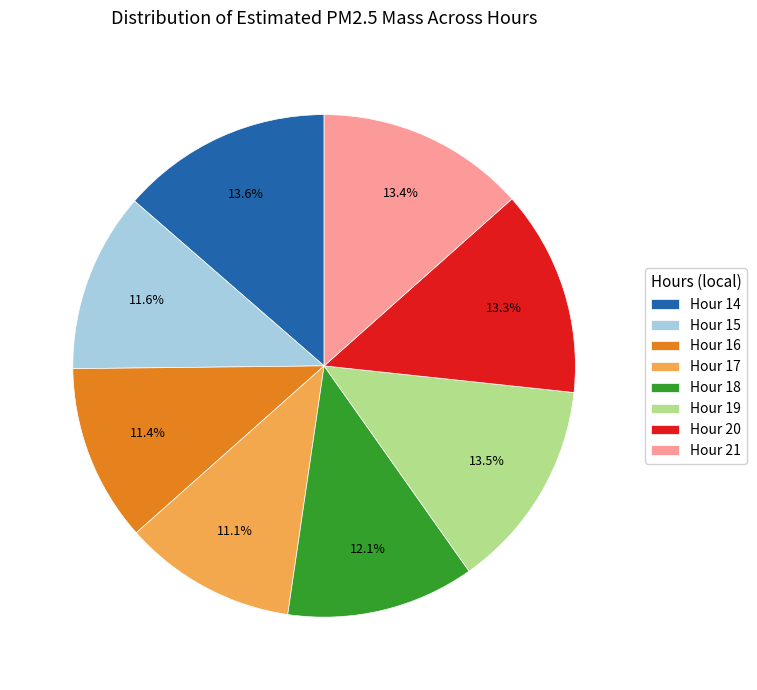

Between Hour 17 and Hour 20, which is larger?

Hour 20